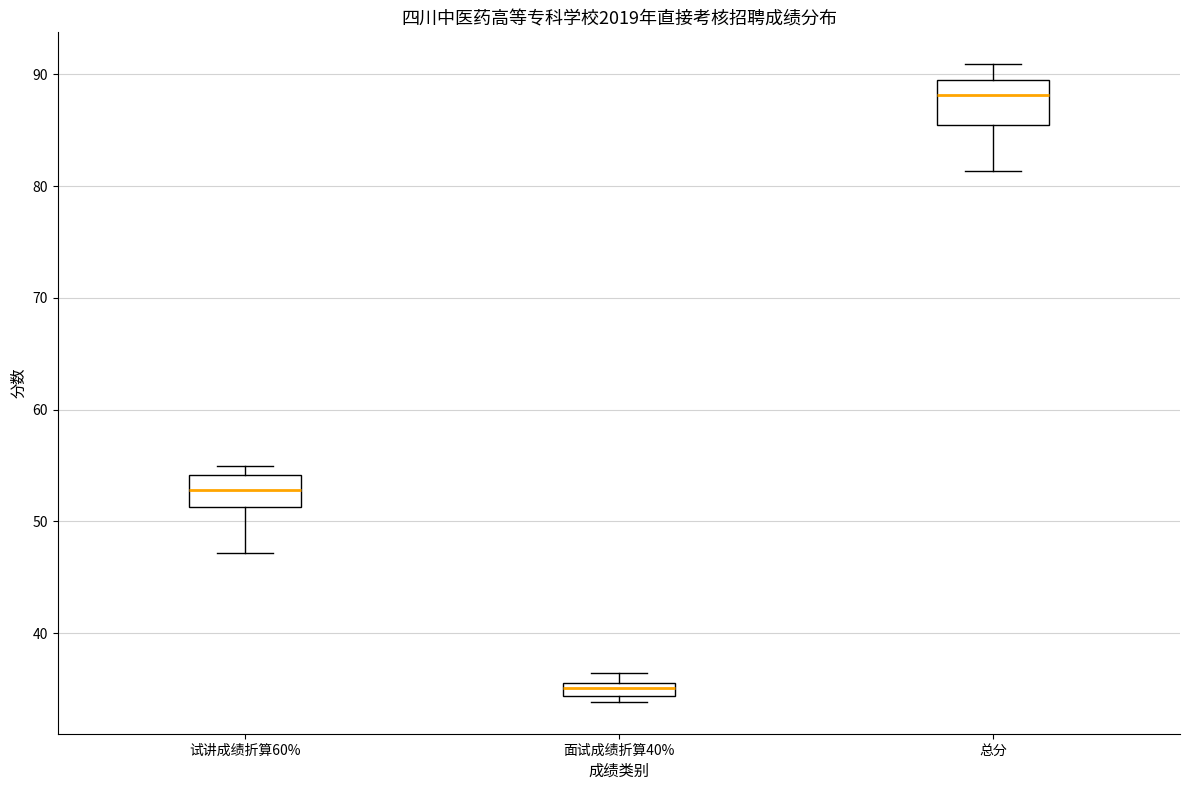

Where does the median line of the box for 总分 sit on the y-axis? The values are not printed on the chart, so give them approximately, as read against the axis.

88